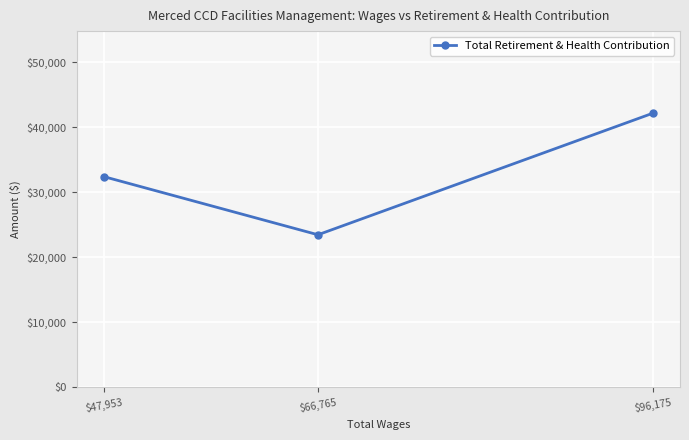

What is the smallest value displayed?

23475